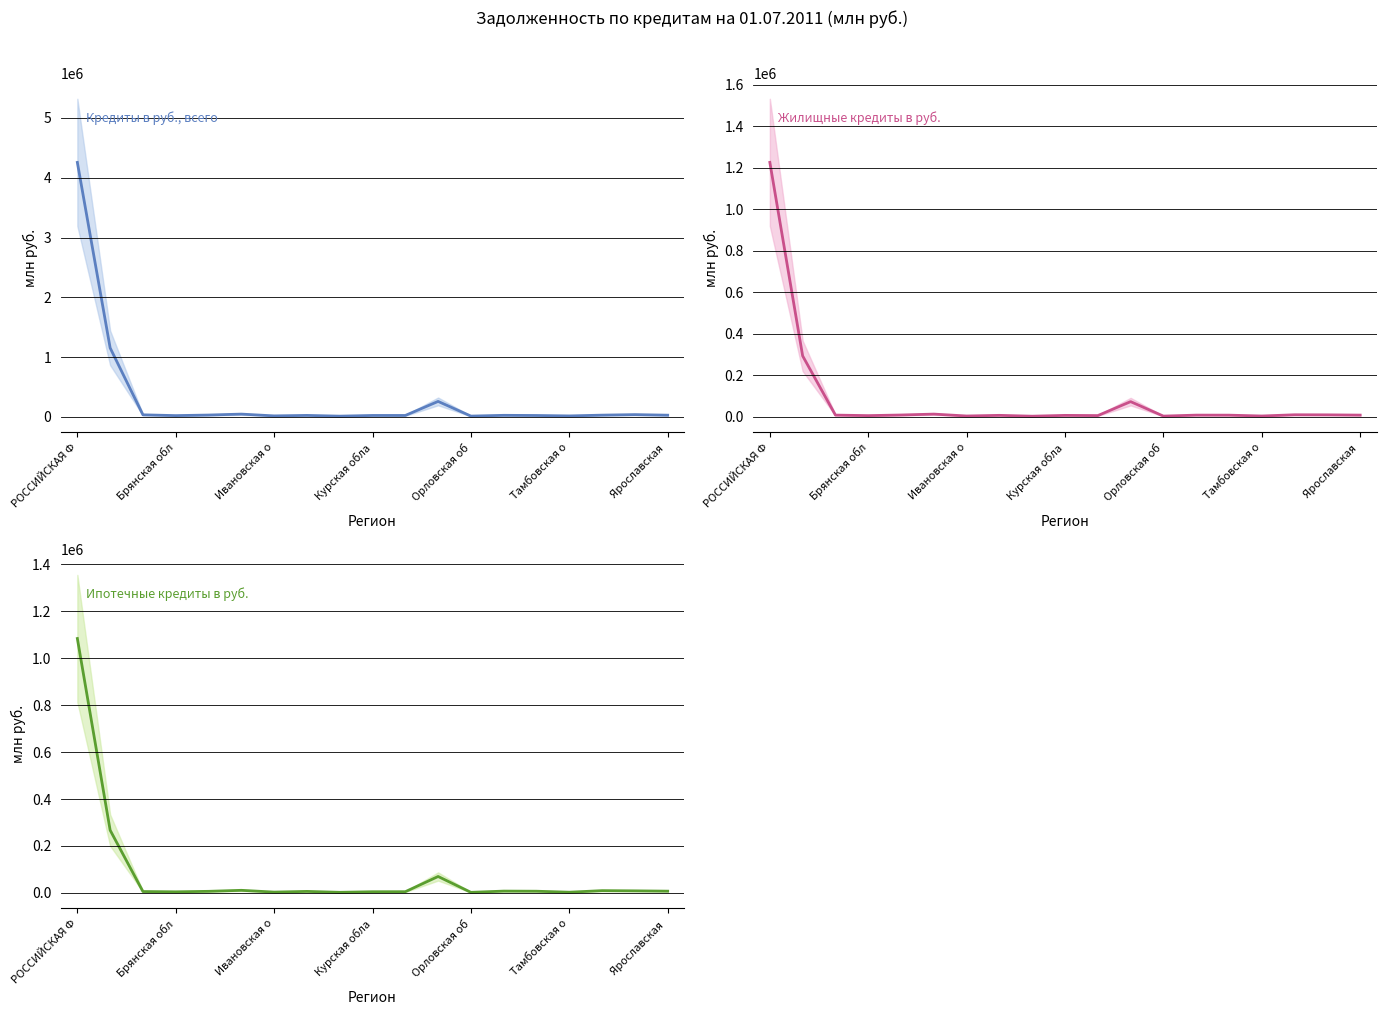

What is the sum of the Кредиты в руб., всего values at 18 and Тамбовская о?

77696